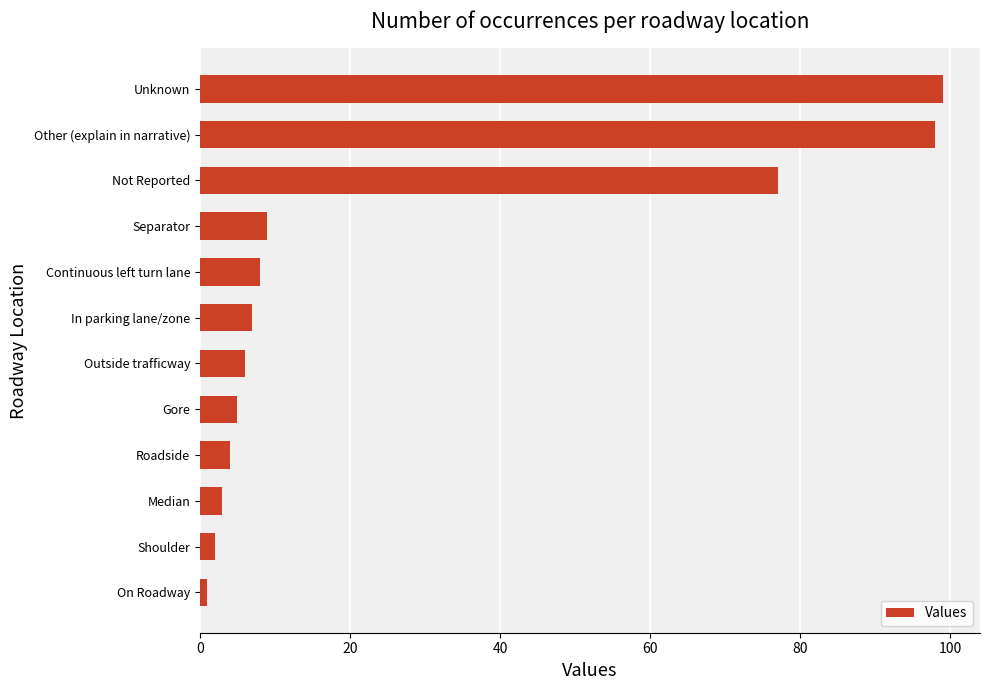

How many data points does each series have?

12